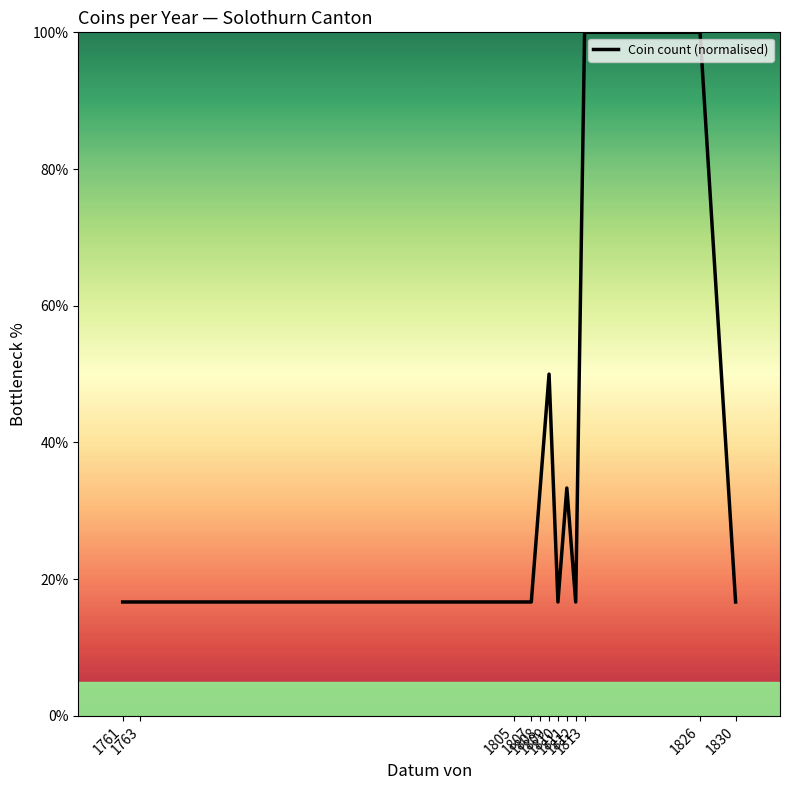

How many distinct data groups are displayed?

1